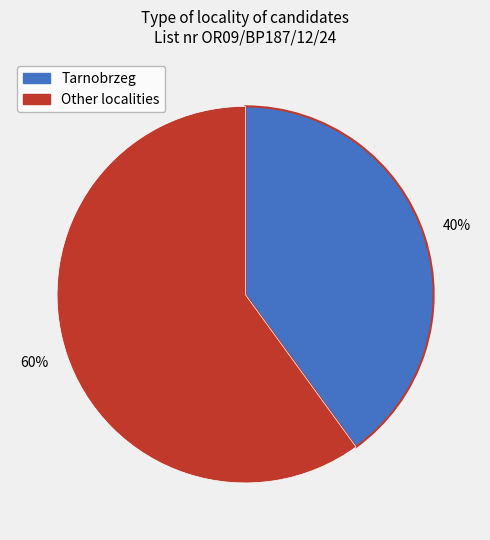

Combined, do Tarnobrzeg and Other account for over 50%?

Yes